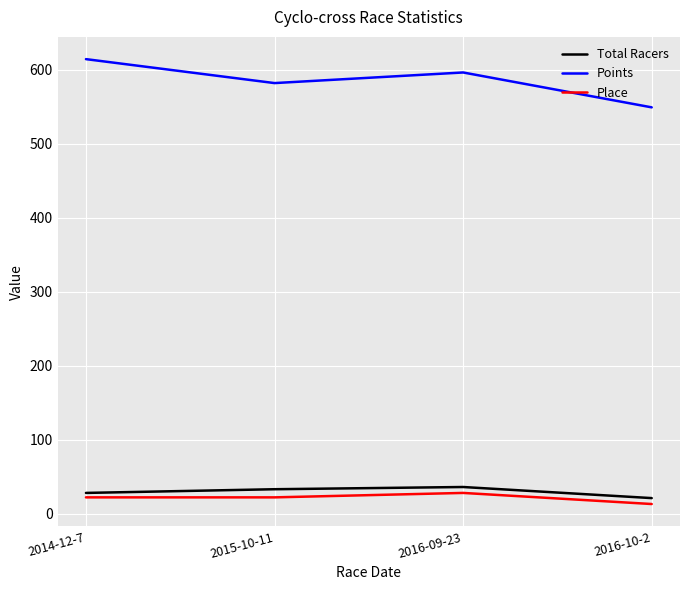

Is the value of Points at 2016-10-2 greater than the value of Place at 2016-10-2?

Yes